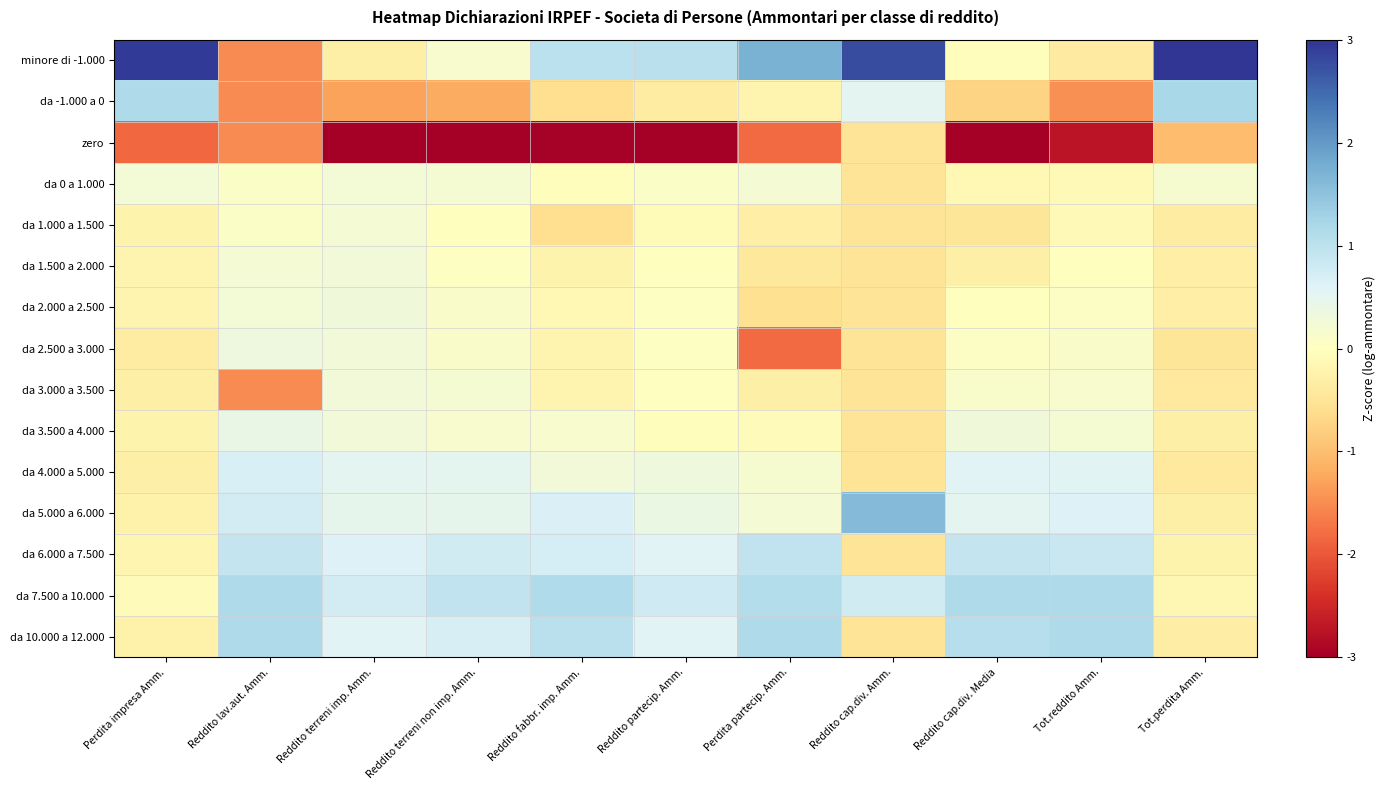

Which has a higher value, Tot.reddito Amm. or Perdita impresa Amm.?

Perdita impresa Amm.